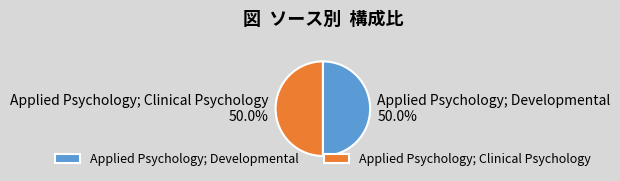

Is it true that Applied Psychology; Clinical Psychology is 50% of the pie?

True